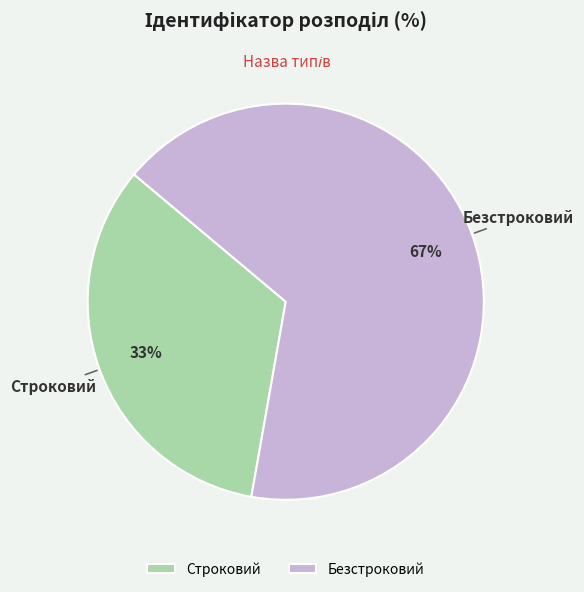

To the nearest percent, what percentage of the pie is Безстроковий?

67%